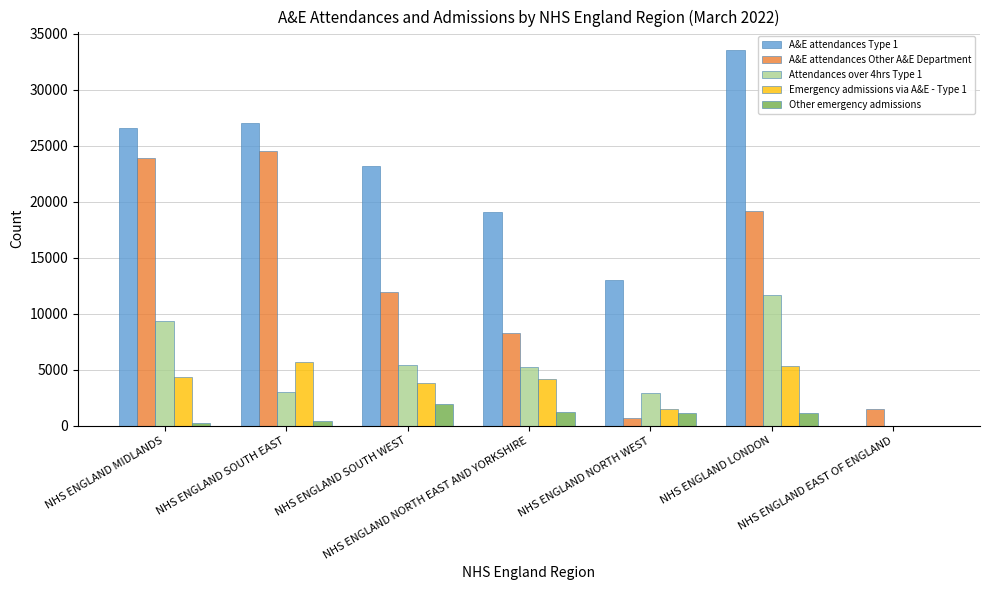

What is the total value across all series at NHS ENGLAND LONDON?

70934